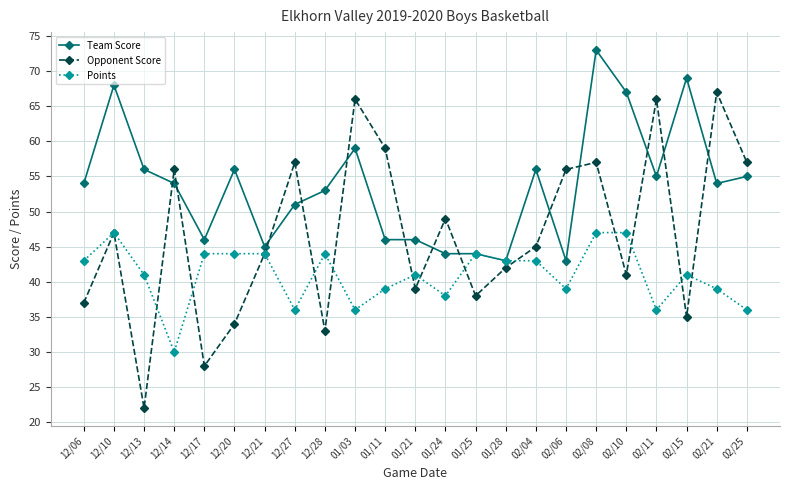

Which category has the lowest value in the Opponent Score series?

12/13